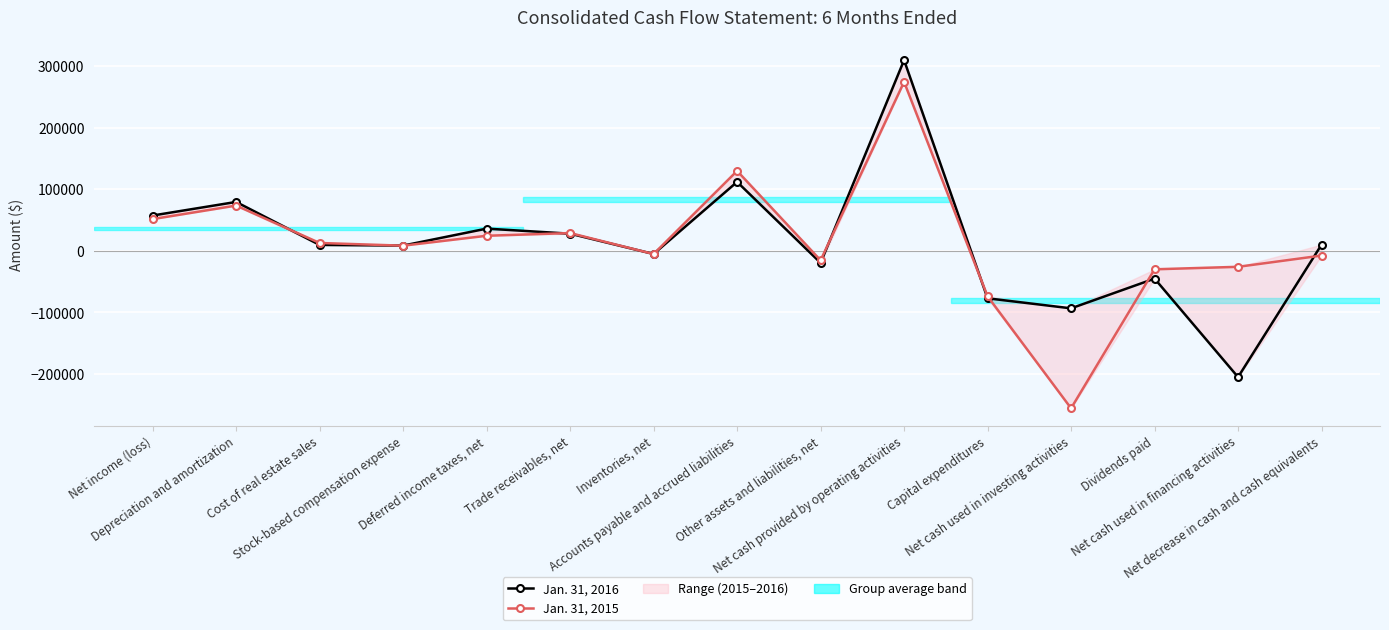

How many series are shown in this chart?

2